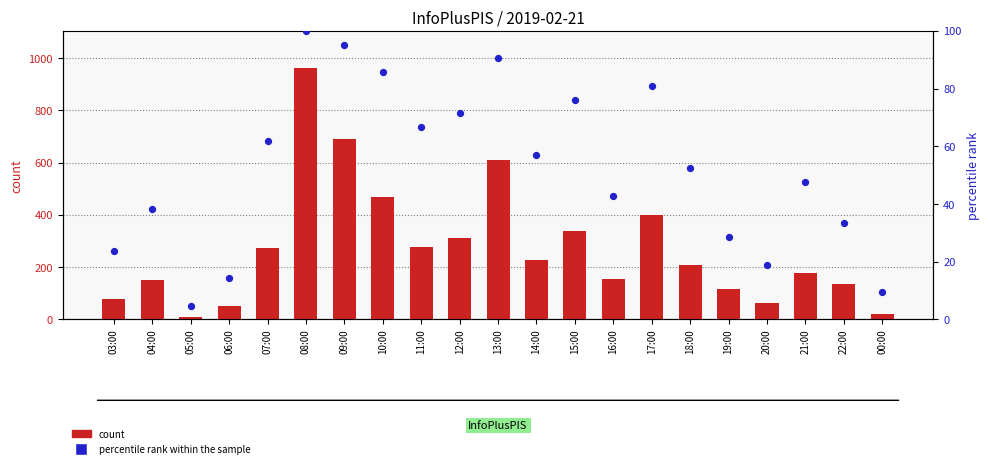

Which series reaches the maximum Y coordinate?

count